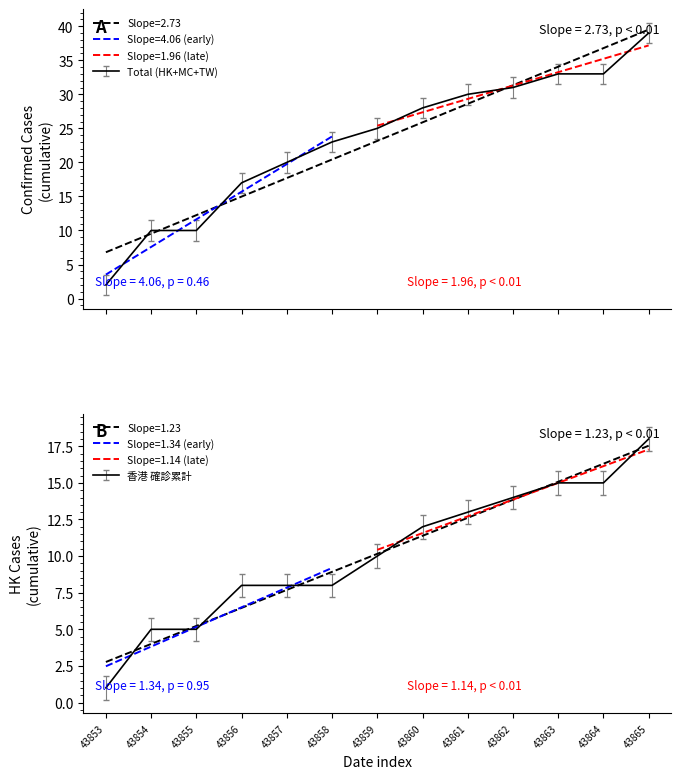

At which label is 香港マカオ台湾累計 closest to 20?

43857